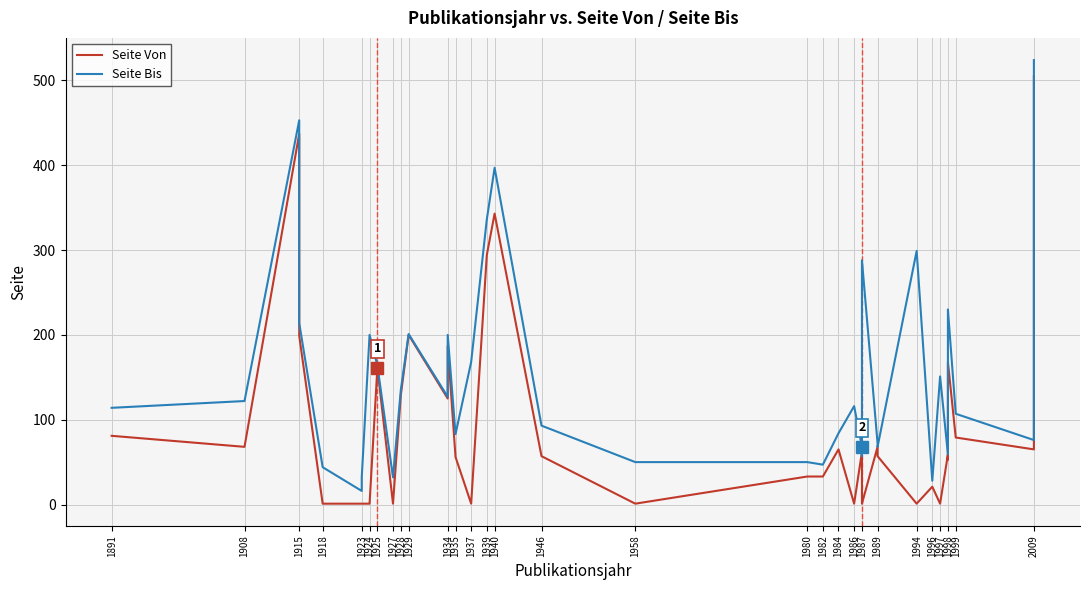

True or false: Seite Bis and Seite Von cross at least once.

False